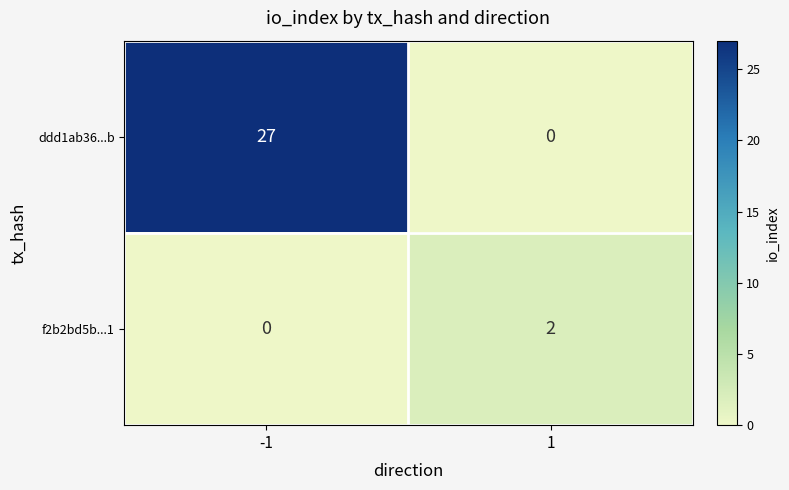

How many distinct data groups are displayed?

2